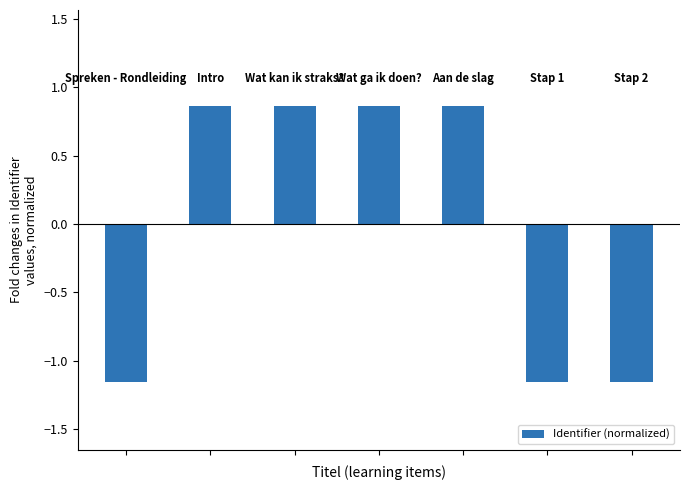

What is the difference between the second highest and minimum values?

2.0